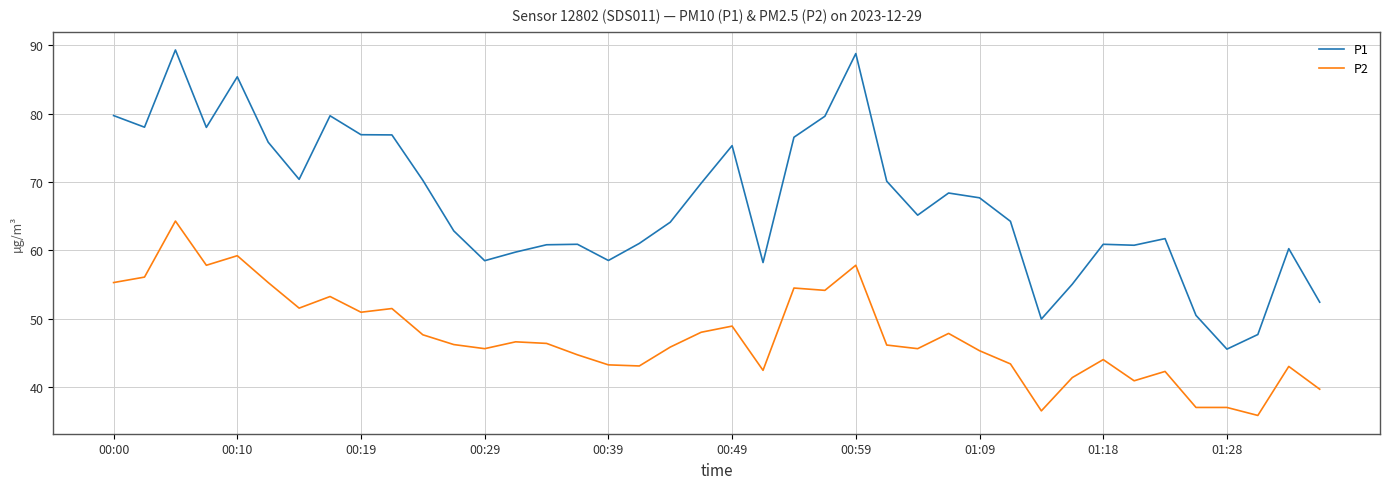

True or false: P1 and P2 cross at least once.

False